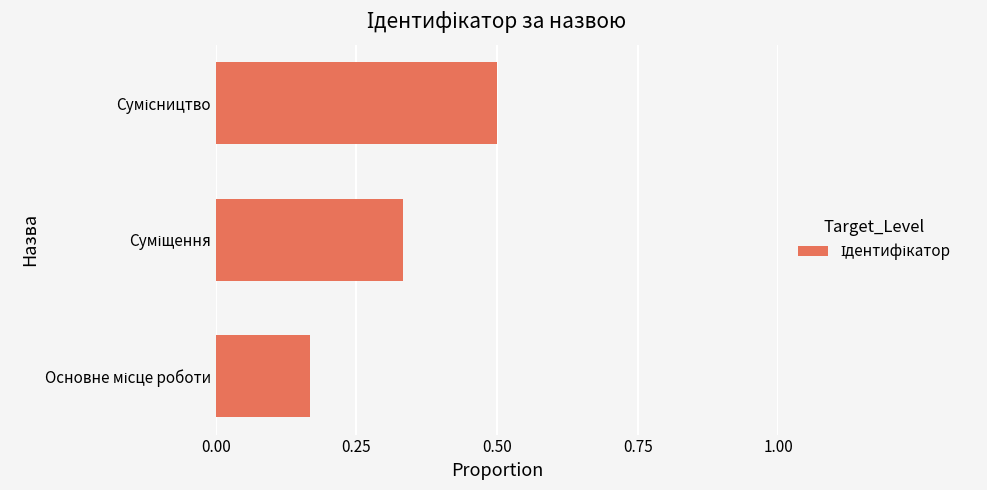

What is the sum of all values?

1.0